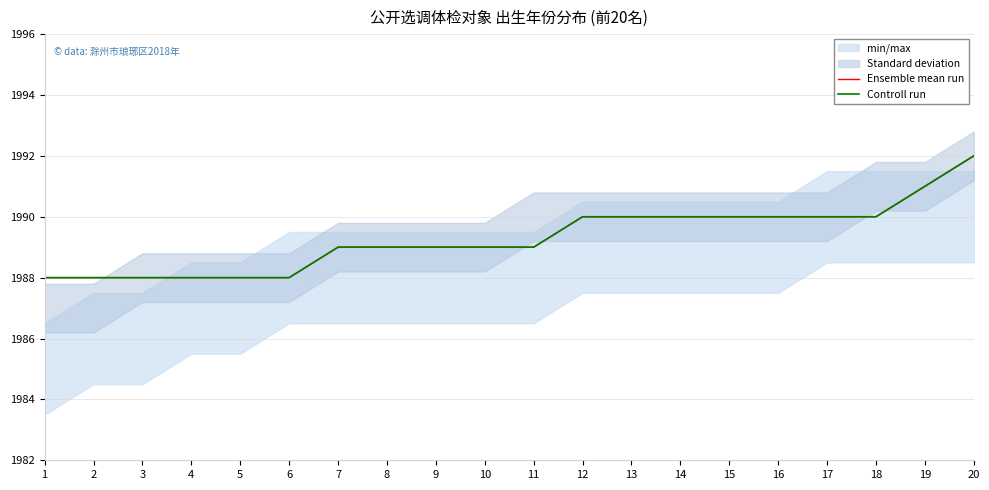

What is the average value of the Controll run series?

1989